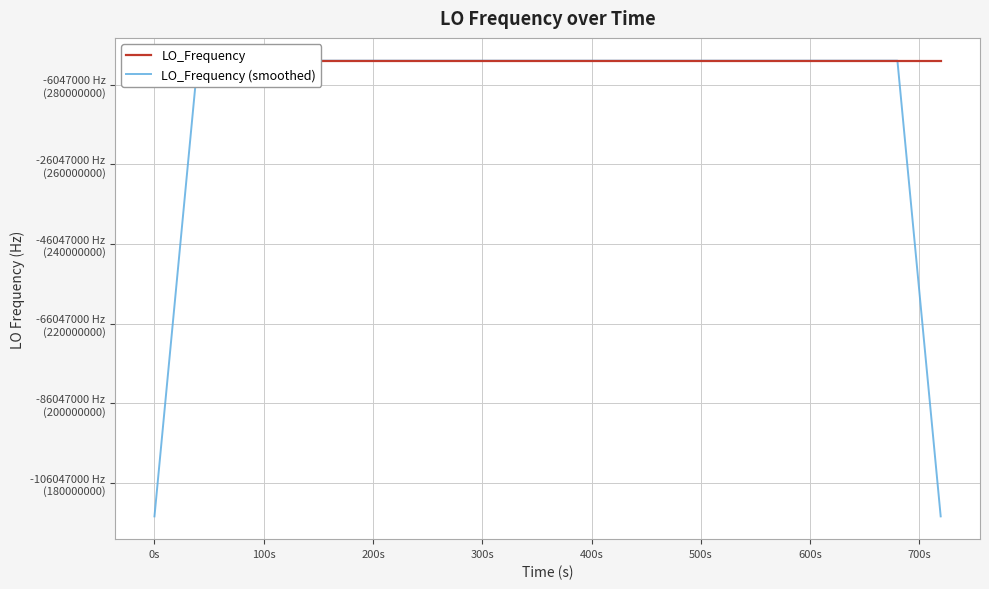

Is the value of LO_Frequency (smoothed) at 200s greater than the value of LO_Frequency at 26?

No